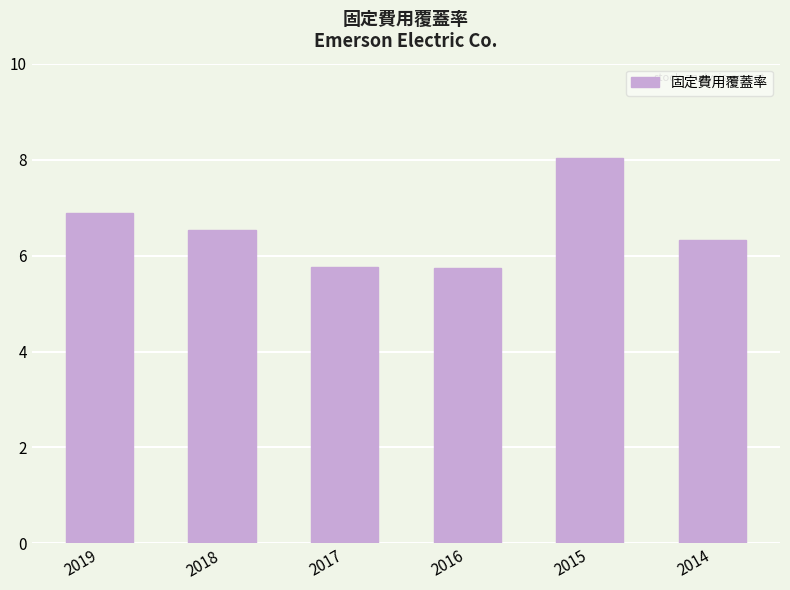

Where does the data first go above 6?

2019